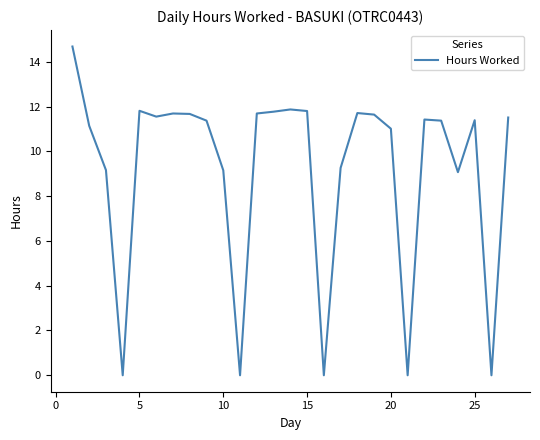

What is the difference between the maximum and minimum values?

14.7